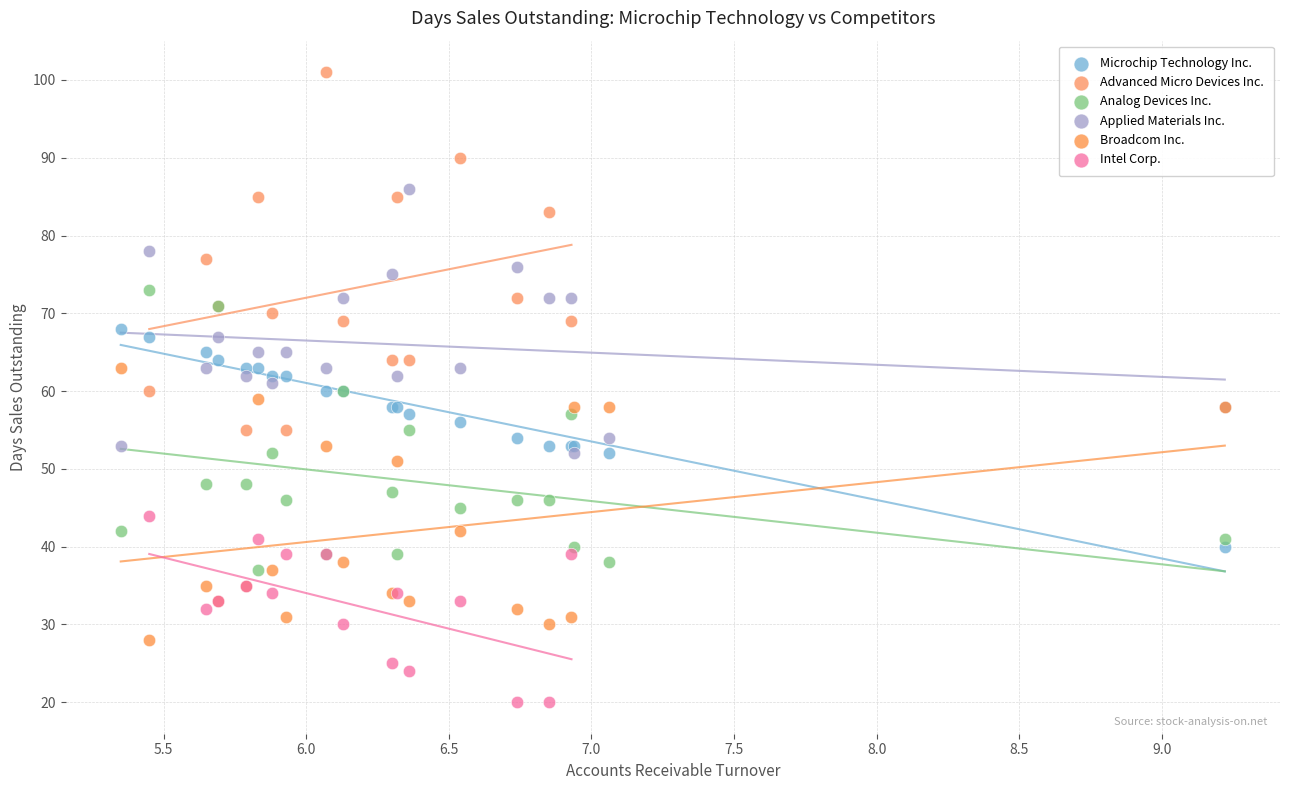

Which series has the widest spread of Y values?

Advanced Micro Devices Inc.